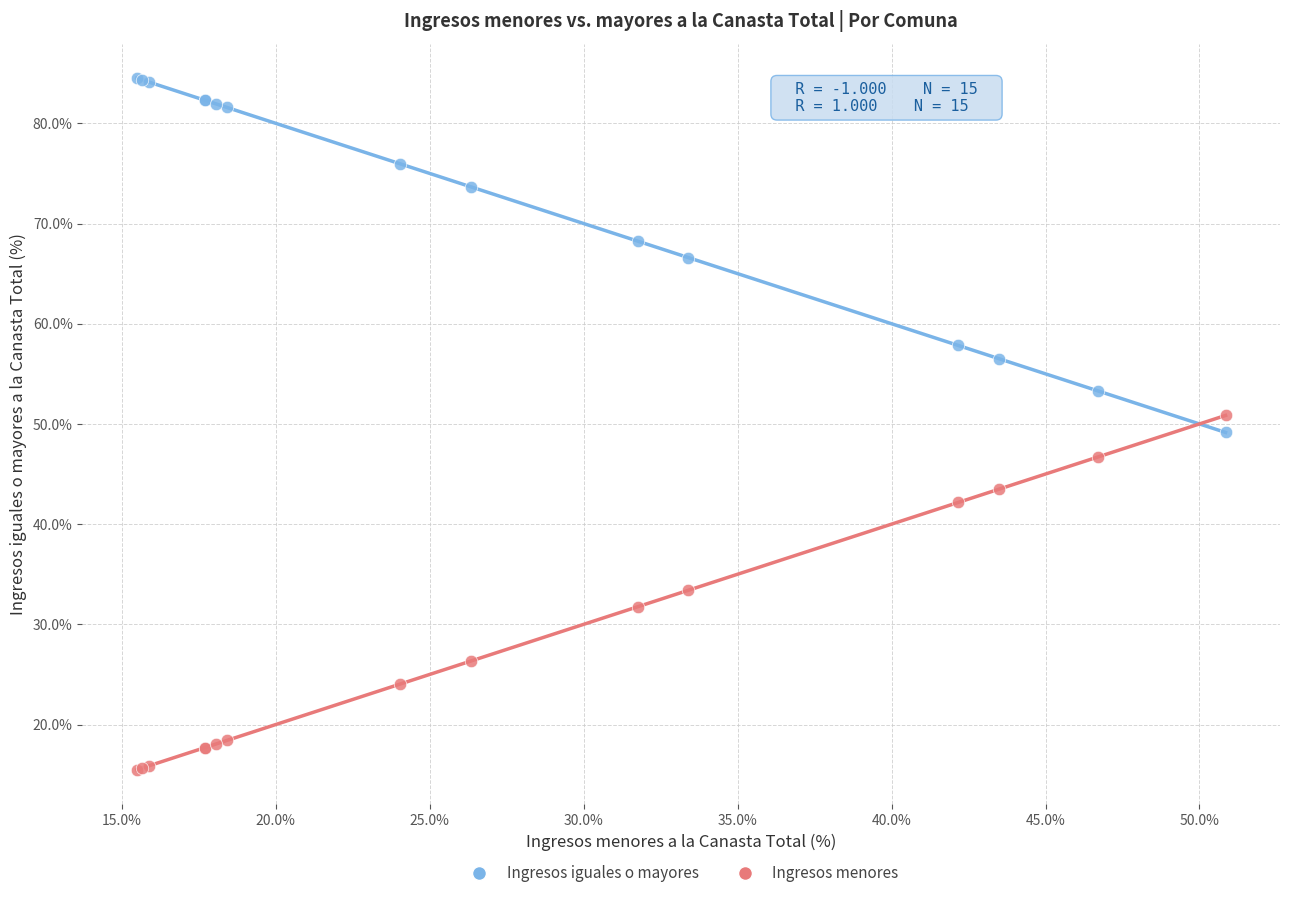

What is the X range (max minus min) for the scatter plot?

35.4